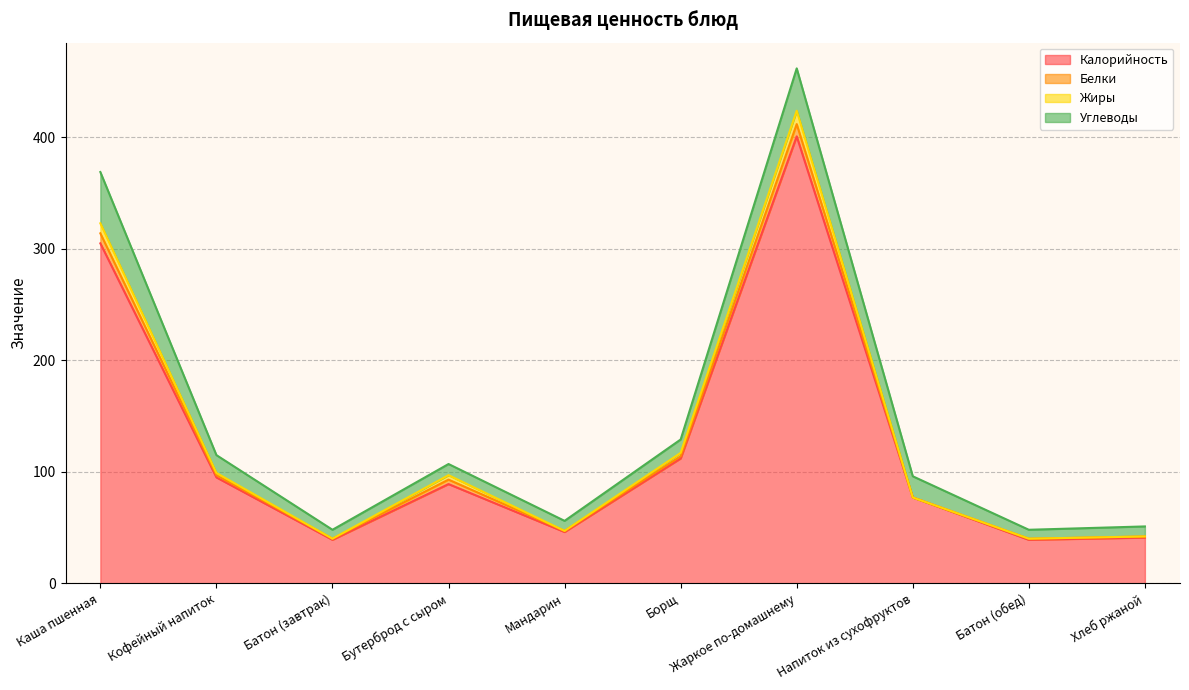

List the labels in order of Жиры value, smallest first.

Батон (завтрак), Батон (обед), Хлеб ржаной, Мандарин, Напиток из сухофруктов, Бутерброд с сыром, Кофейный напиток, Борщ, Каша пшенная, Жаркое по-домашнему